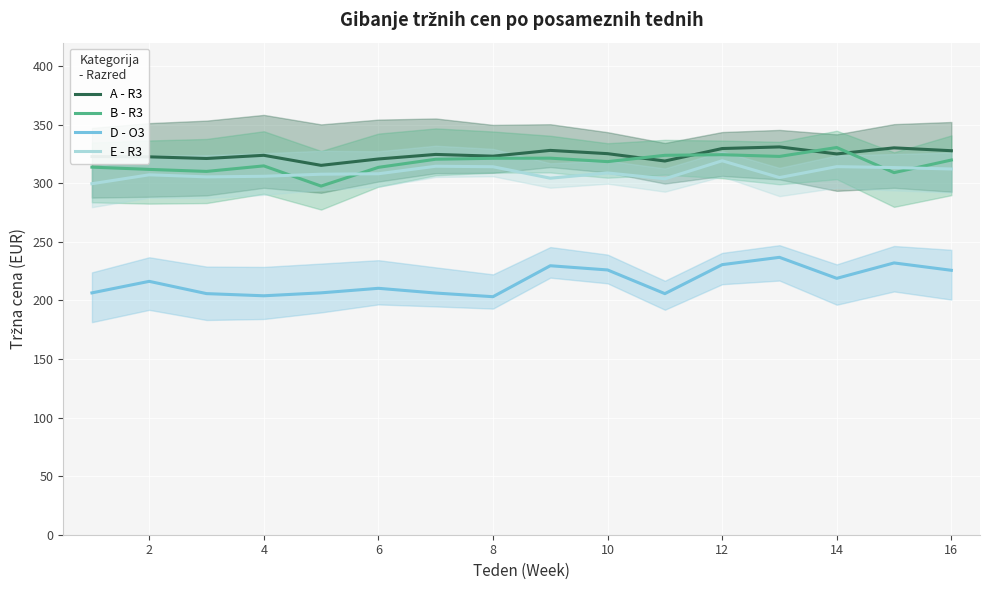

True or false: E - R3 has a value of 153.5 at 14.

False